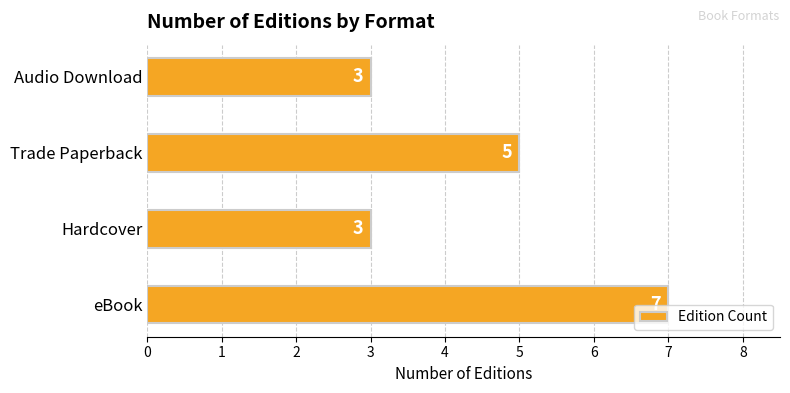

Is it true that the value at Trade Paperback is 8?

False